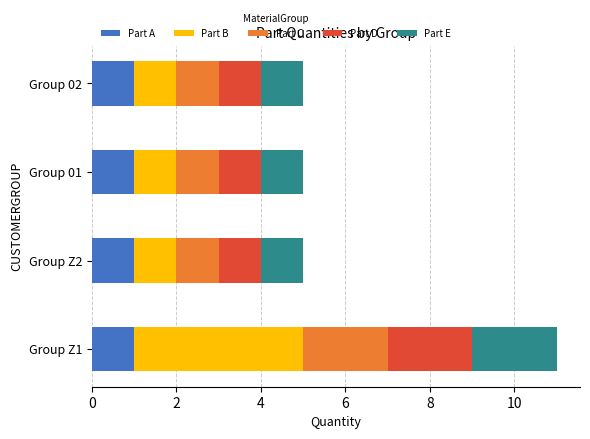

True or false: Part A has a value of 1 at Group 01.

True